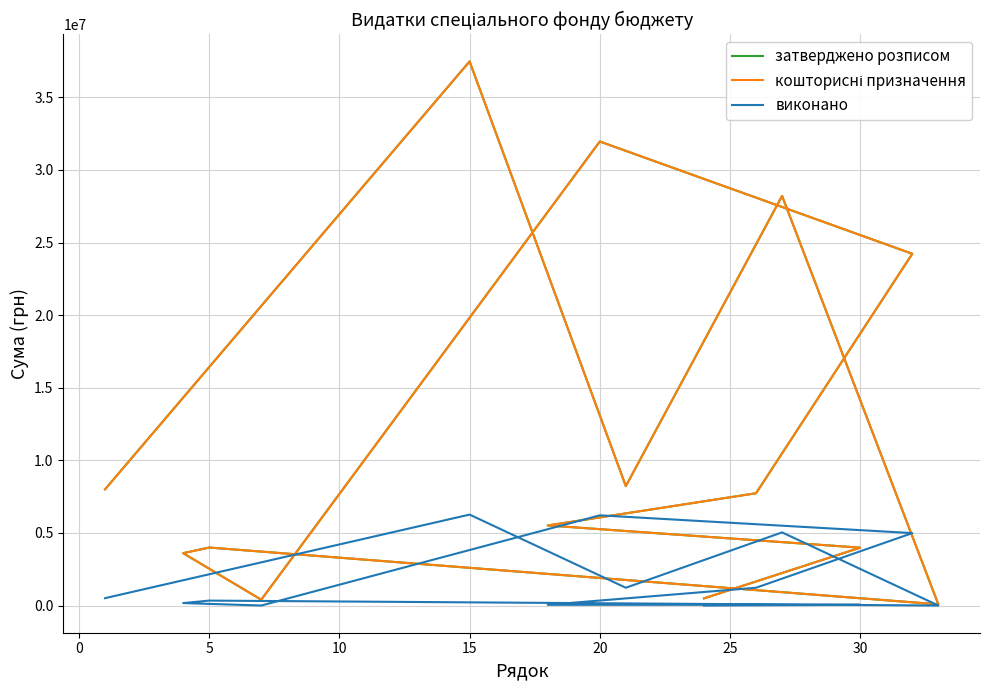

How many lines are shown in the chart?

3